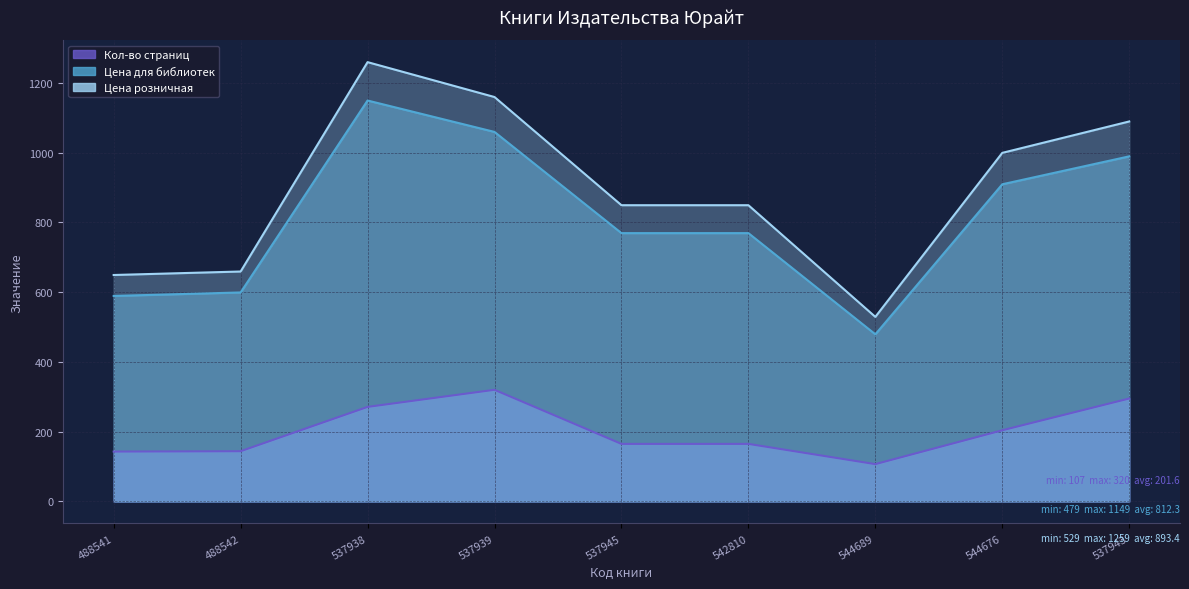

Rank the series at 544689 from highest to lowest value.

Цена розничная, Цена для библиотек, Кол-во страниц